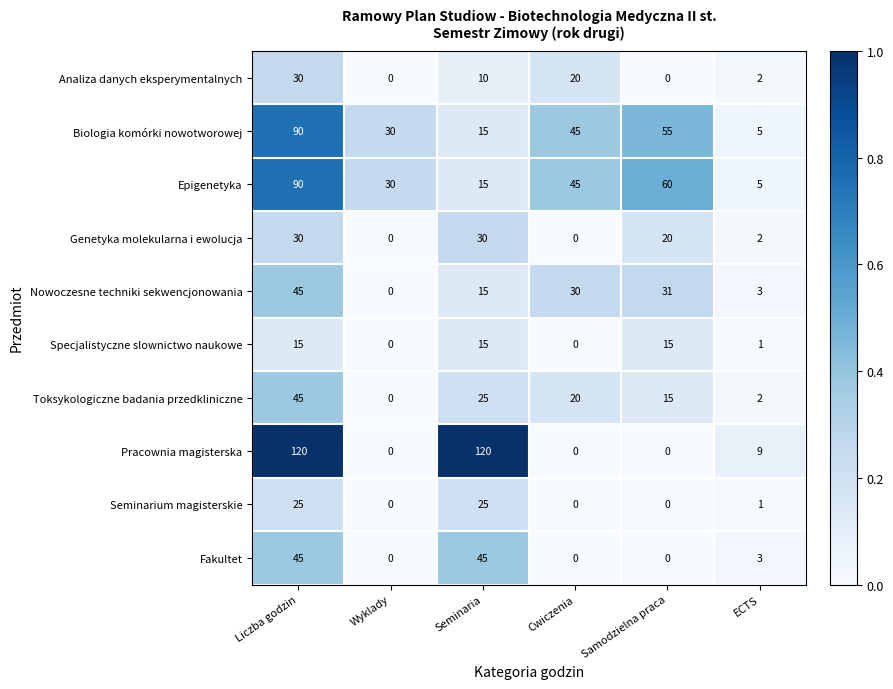

At which category is the sum across all series the highest?

Liczba godzin